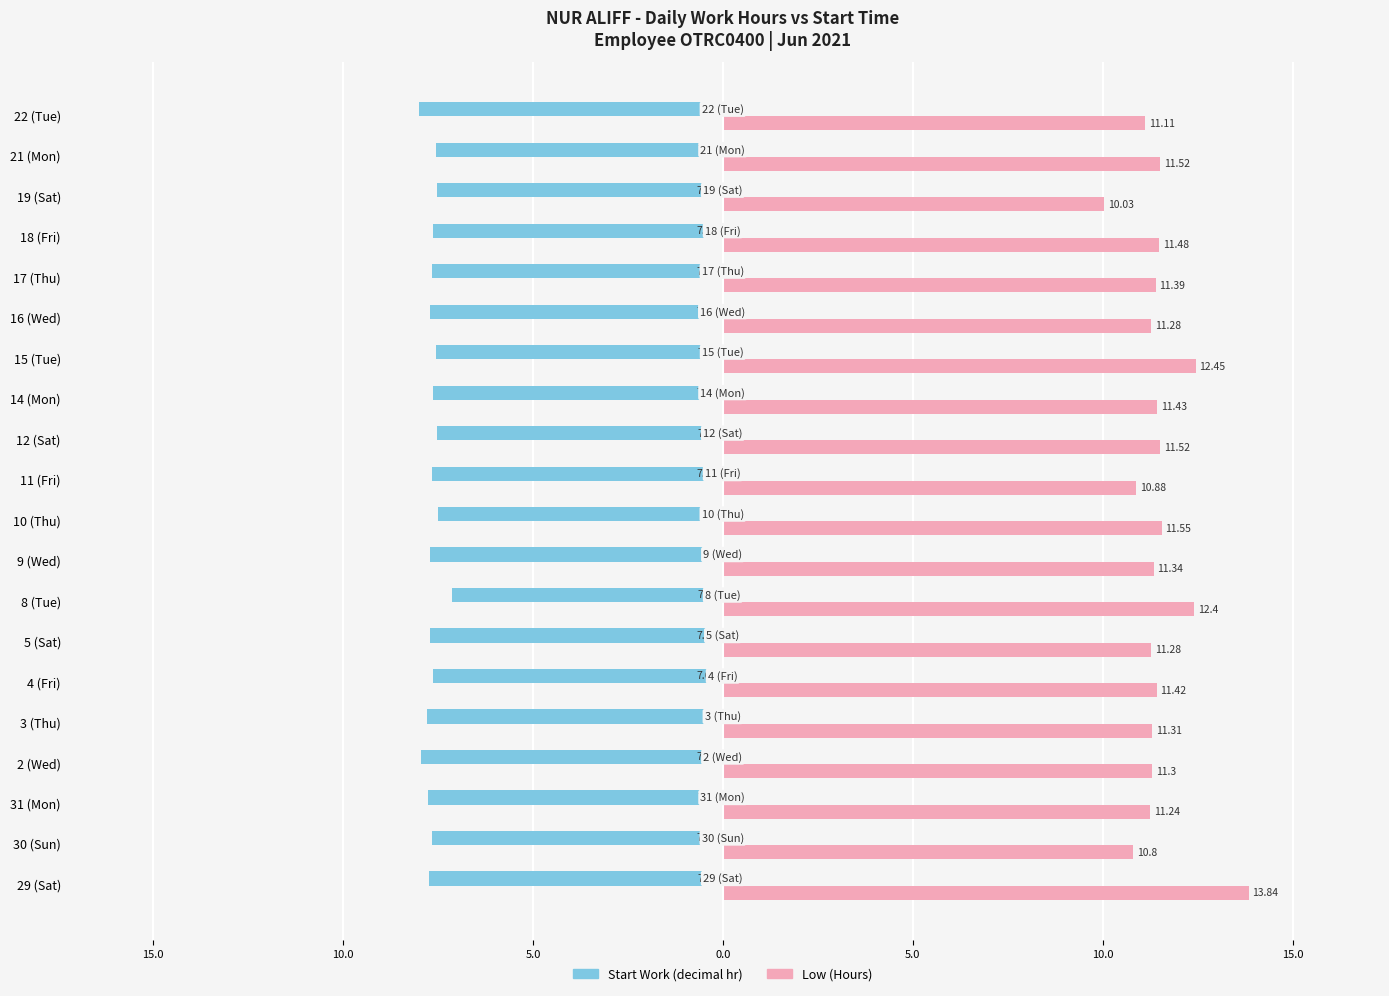

What is the maximum value shown in the chart?

13.8